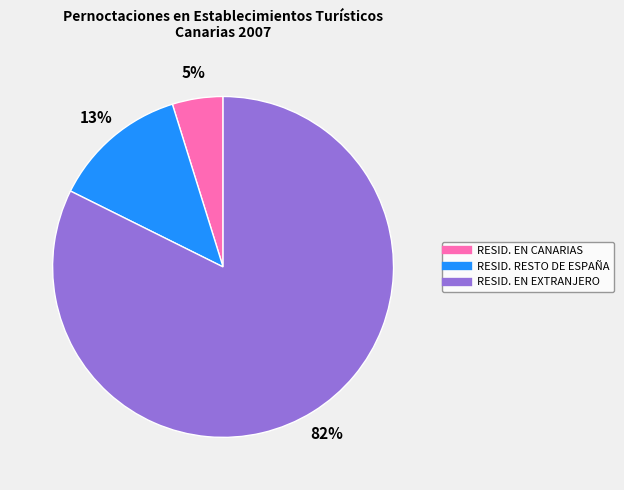

What is the smallest slice in the pie chart?

RESID. EN CANARIAS